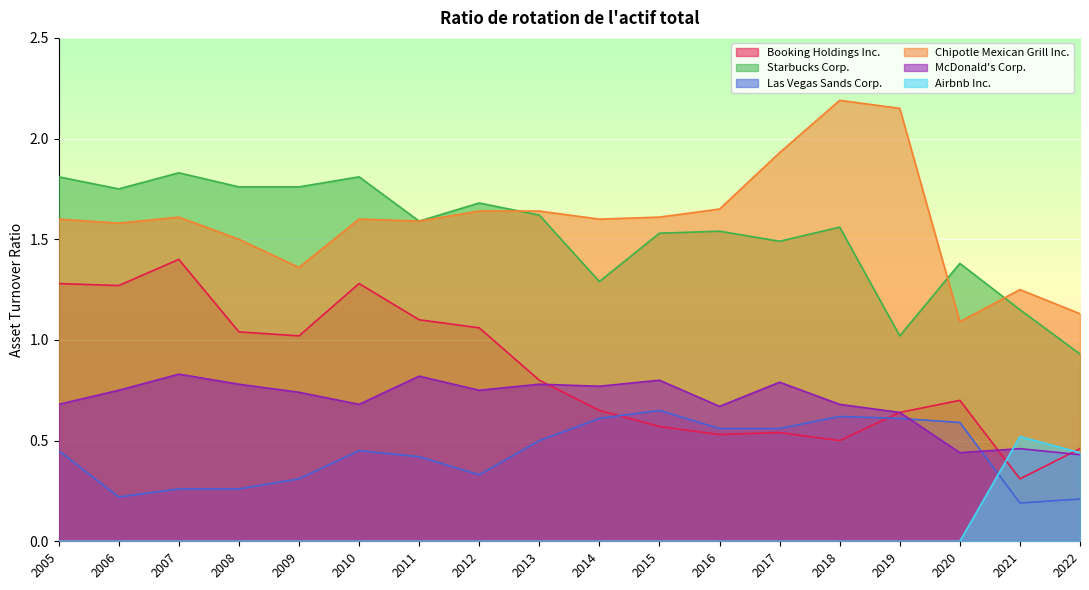

List the series in order of their peak value, highest first.

Chipotle Mexican Grill Inc., Starbucks Corp., Booking Holdings Inc., McDonald's Corp., Las Vegas Sands Corp., Airbnb Inc.